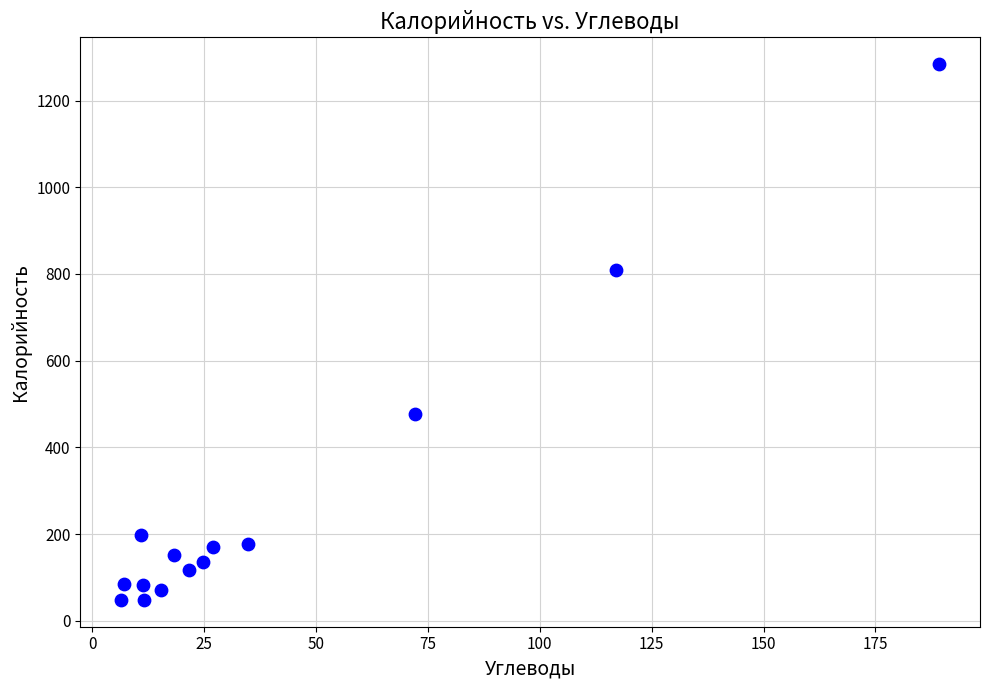

What is the range of Y values (max minus min)?

1236.3